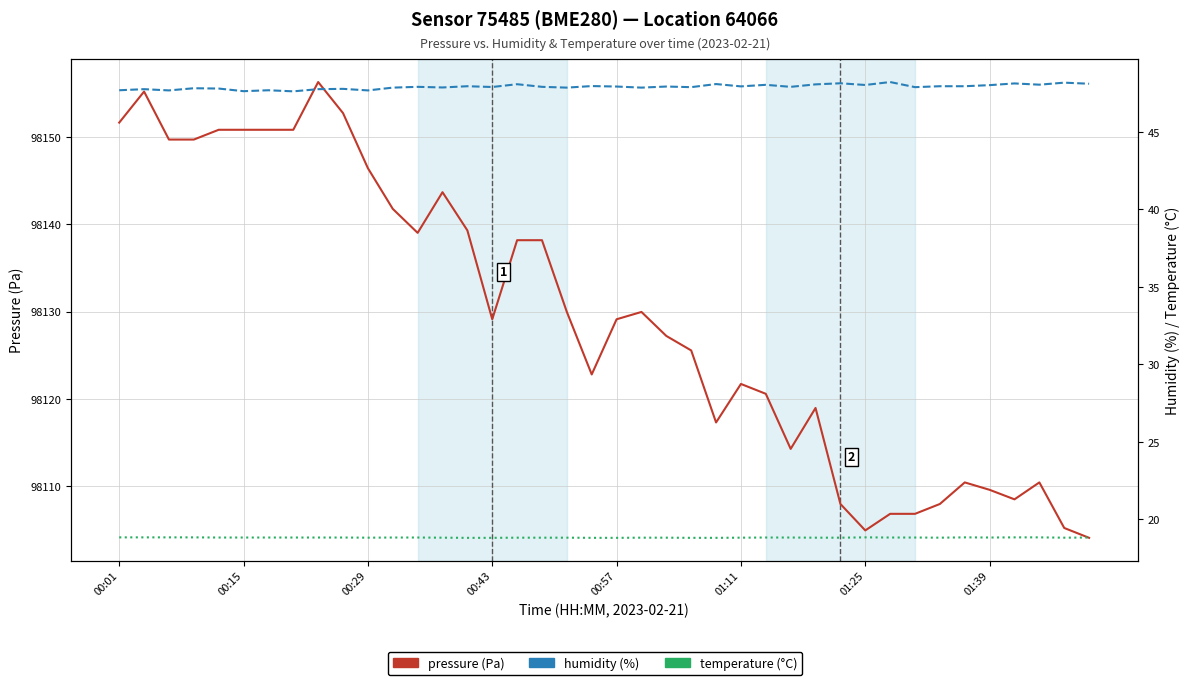

What is the minimum value shown in the chart?

18.8